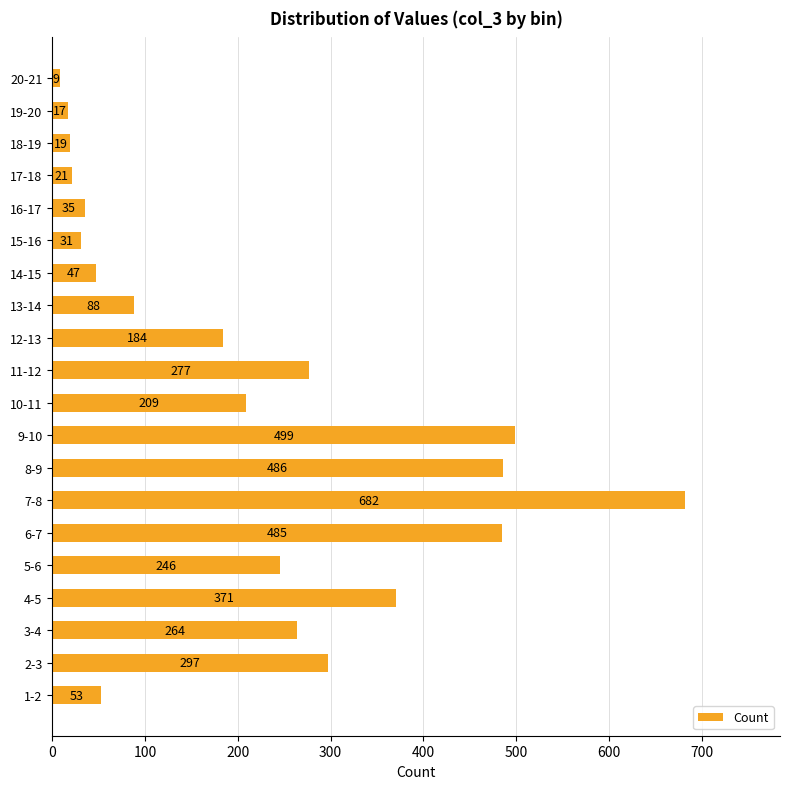

How many data points does each series have?

20